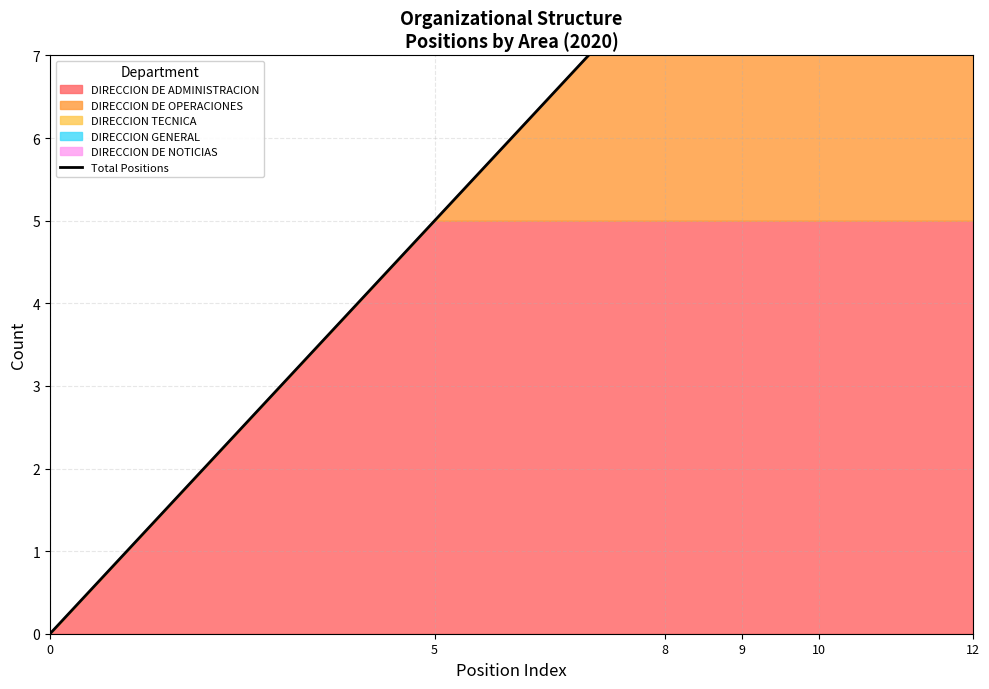

True or false: the data has more than 0 interior local peaks.

False